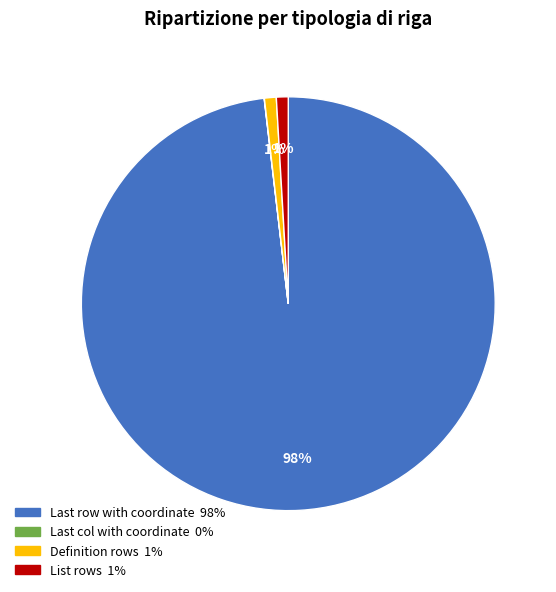

What percentage is the Definition rows slice, to the nearest percent?

1%